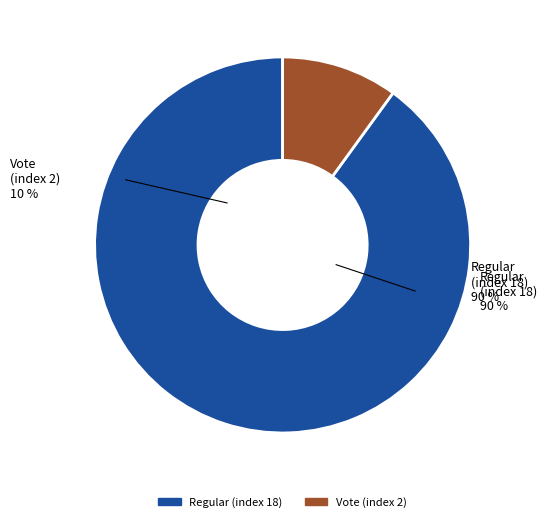

To the nearest percent, what is the difference between the largest and smallest slice percentages?

80%